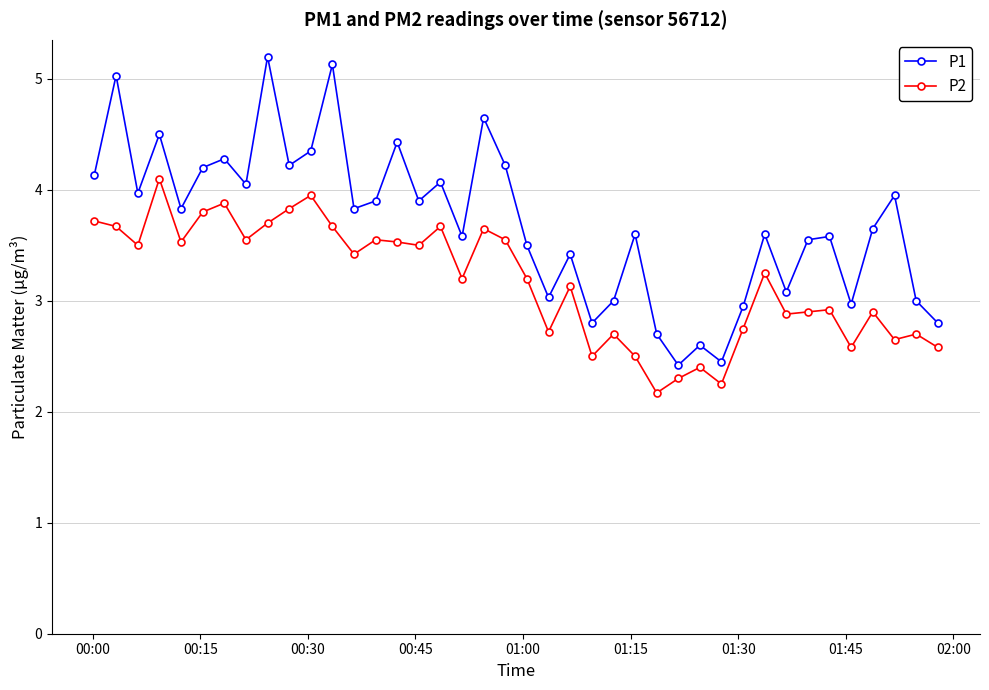

What is the value of the P2 point at the 2nd from the left?

3.7